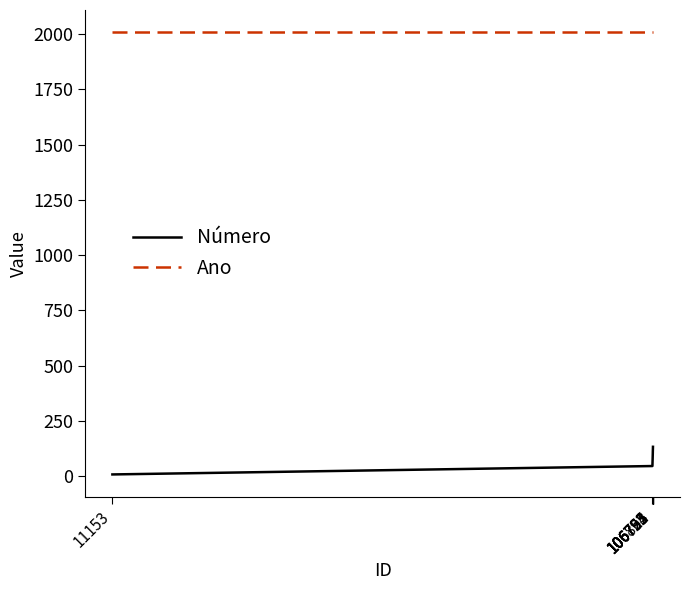

What is the minimum value for Ano?

2009